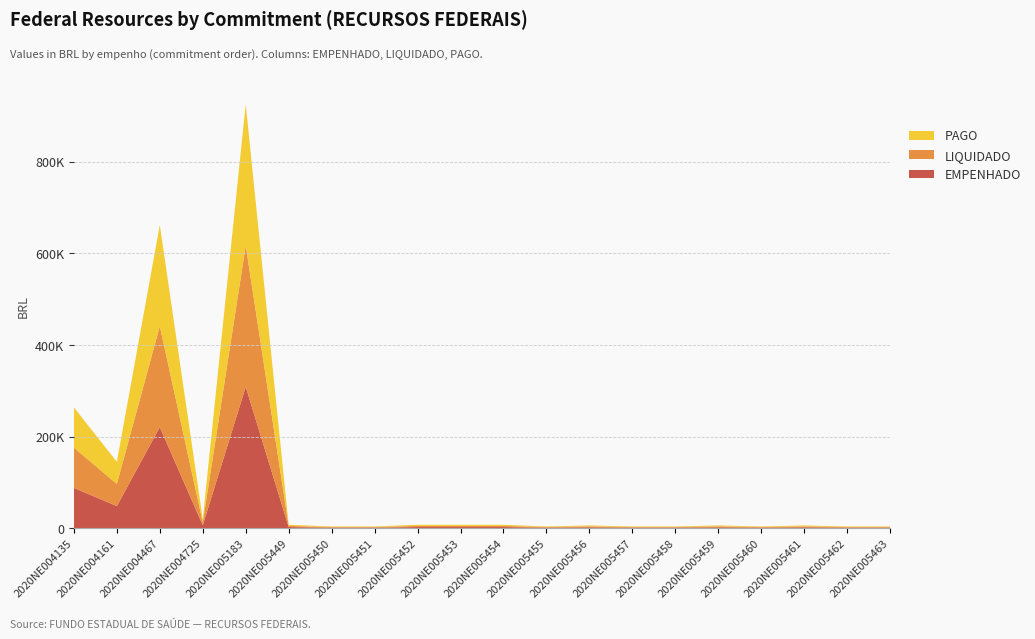

Reading right to left, transcribe all the data shown in this chart.

EMPENHADO: 1250.0	1250.0	2000.0	1250.0	2000.0	1250.0	1250.0	2000.0	1250.0	2500.0	2500.0	2500.0	1250.0	1250.0	2500.0	308678.2	6467.2	220700.0	48292.0	87950.0
LIQUIDADO: 1250.0	1250.0	2000.0	1250.0	2000.0	1250.0	1250.0	2000.0	1250.0	2500.0	2500.0	2500.0	1250.0	1250.0	2500.0	308678.2	6467.2	220700.0	48292.0	87950.0
PAGO: 1250.0	1250.0	2000.0	1250.0	2000.0	1250.0	1250.0	2000.0	1250.0	2500.0	2500.0	2500.0	1250.0	1250.0	2500.0	308678.2	6467.2	220700.0	48292.0	87950.0